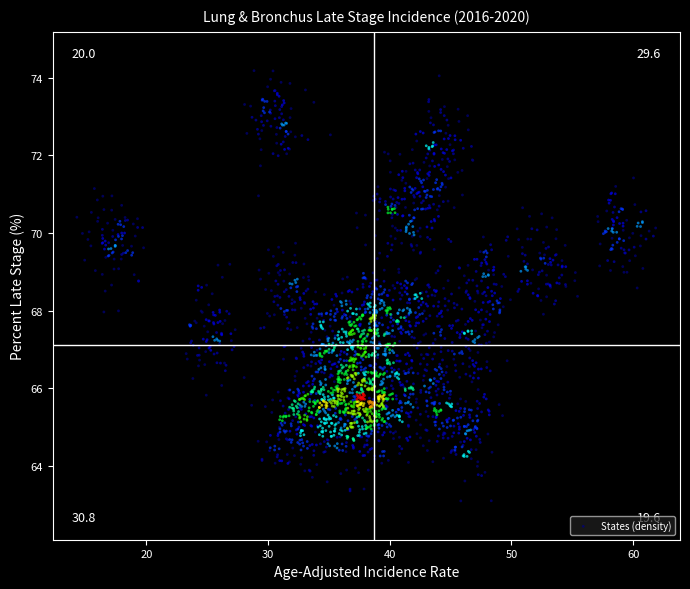

What is the range of X values (max minus min)?

47.6